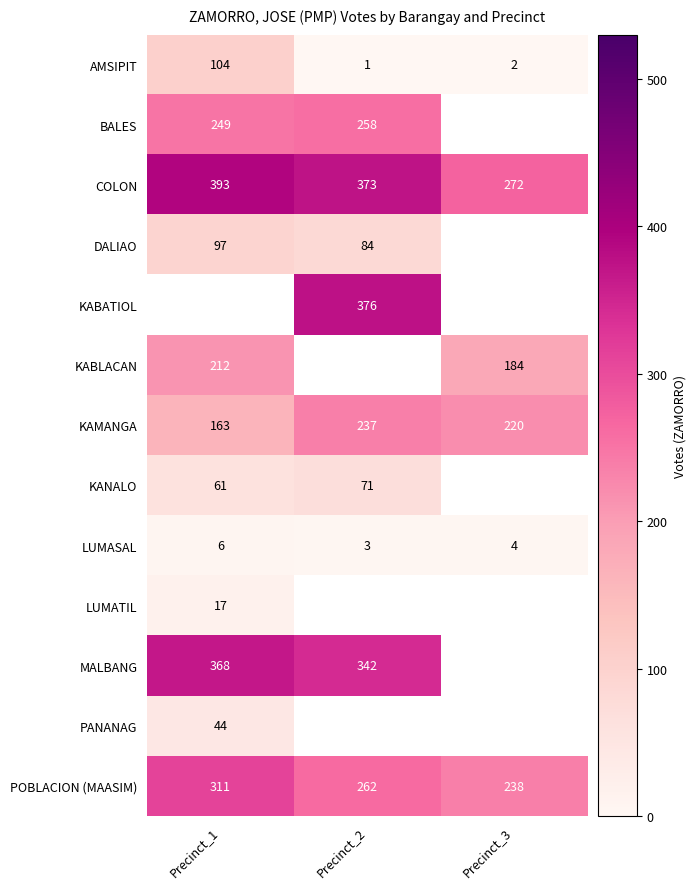

What is the sum of all KAMANGA values?

620